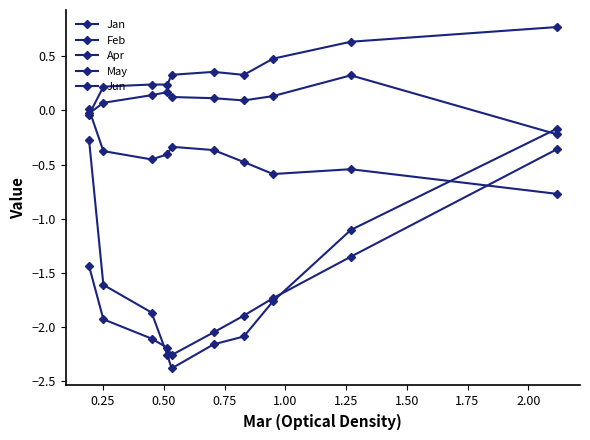

How many interior local valleys does the Feb series have?

2